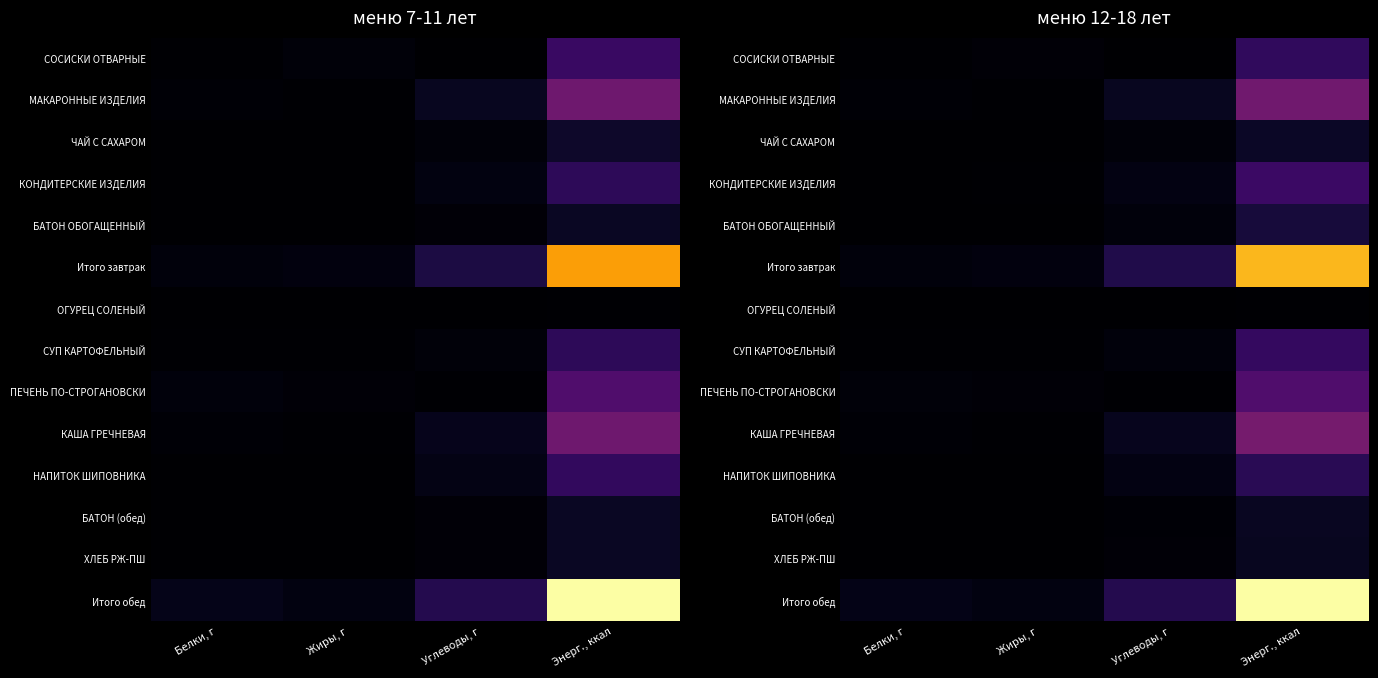

Rank the series by their maximum value, from highest to lowest.

Итого обед, Итого завтрак, КАША ГРЕЧНЕВАЯ, МАКАРОННЫЕ ИЗДЕЛИЯ, ПЕЧЕНЬ ПО-СТРОГАНОВСКИ, КОНДИТЕРСКИЕ ИЗДЕЛИЯ, СУП КАРТОФЕЛЬНЫЙ, СОСИСКИ ОТВАРНЫЕ, НАПИТОК ШИПОВНИКА, БАТОН ОБОГАЩЕННЫЙ, ЧАЙ С САХАРОМ, БАТОН (обед), ХЛЕБ РЖ-ПШ, ОГУРЕЦ СОЛЕНЫЙ